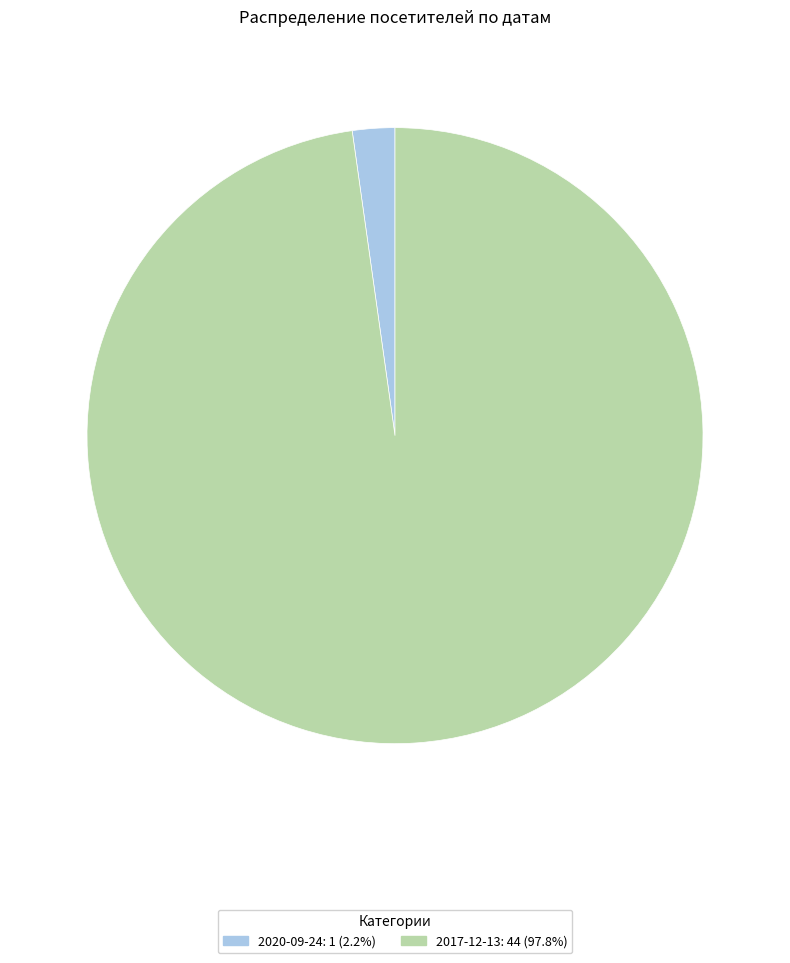

Rank the categories by value from lowest to highest.

2020-09-24, 2017-12-13